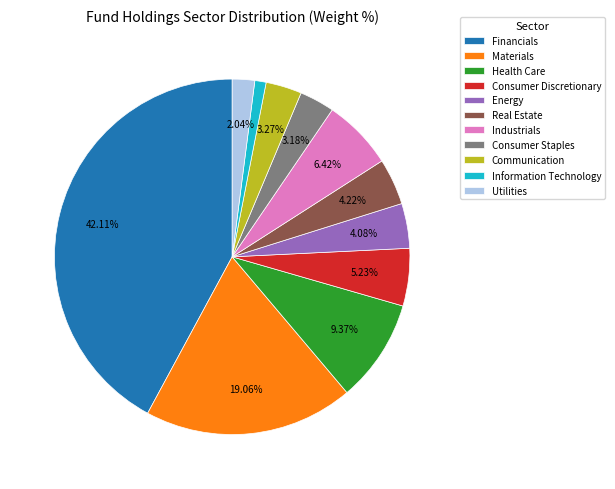

Is the sum of Industrials and Consumer Staples greater than half?

No